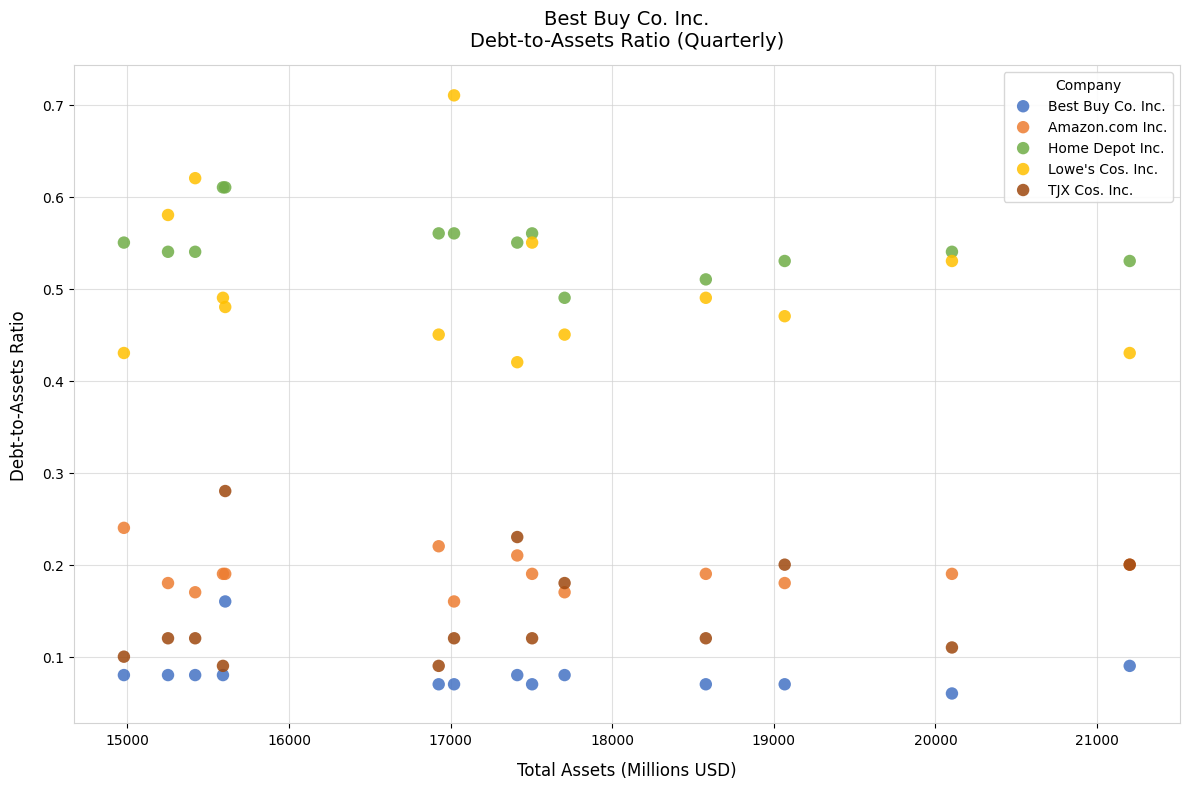

What are all the series names shown in the legend?

Best Buy Co. Inc., Amazon.com Inc., Home Depot Inc., Lowe's Cos. Inc., TJX Cos. Inc.